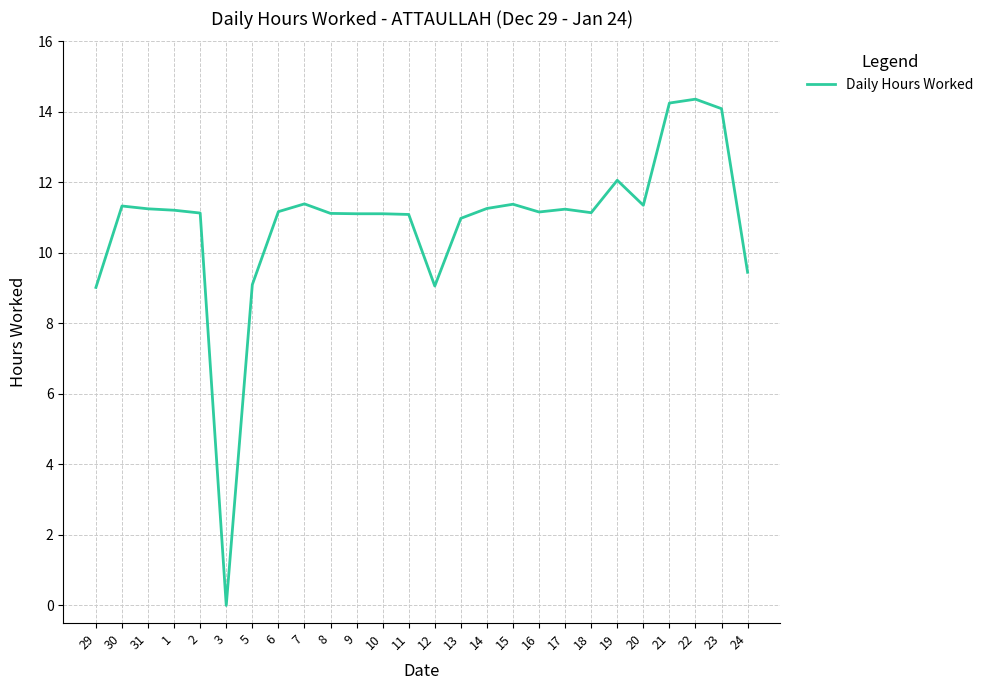

Which category has the lowest value across all series?

3